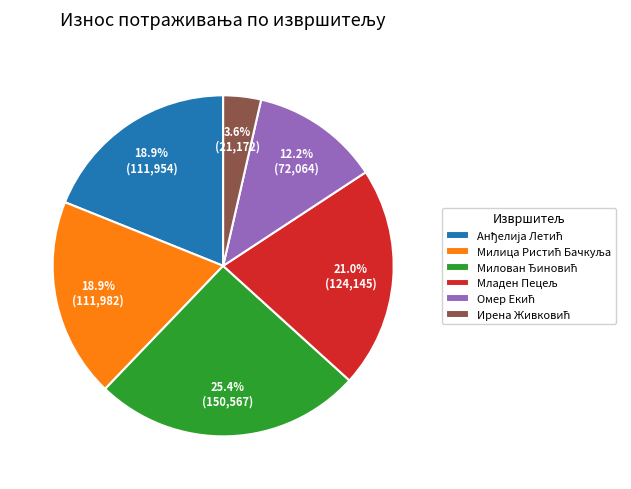

Is there a majority slice in this chart?

No